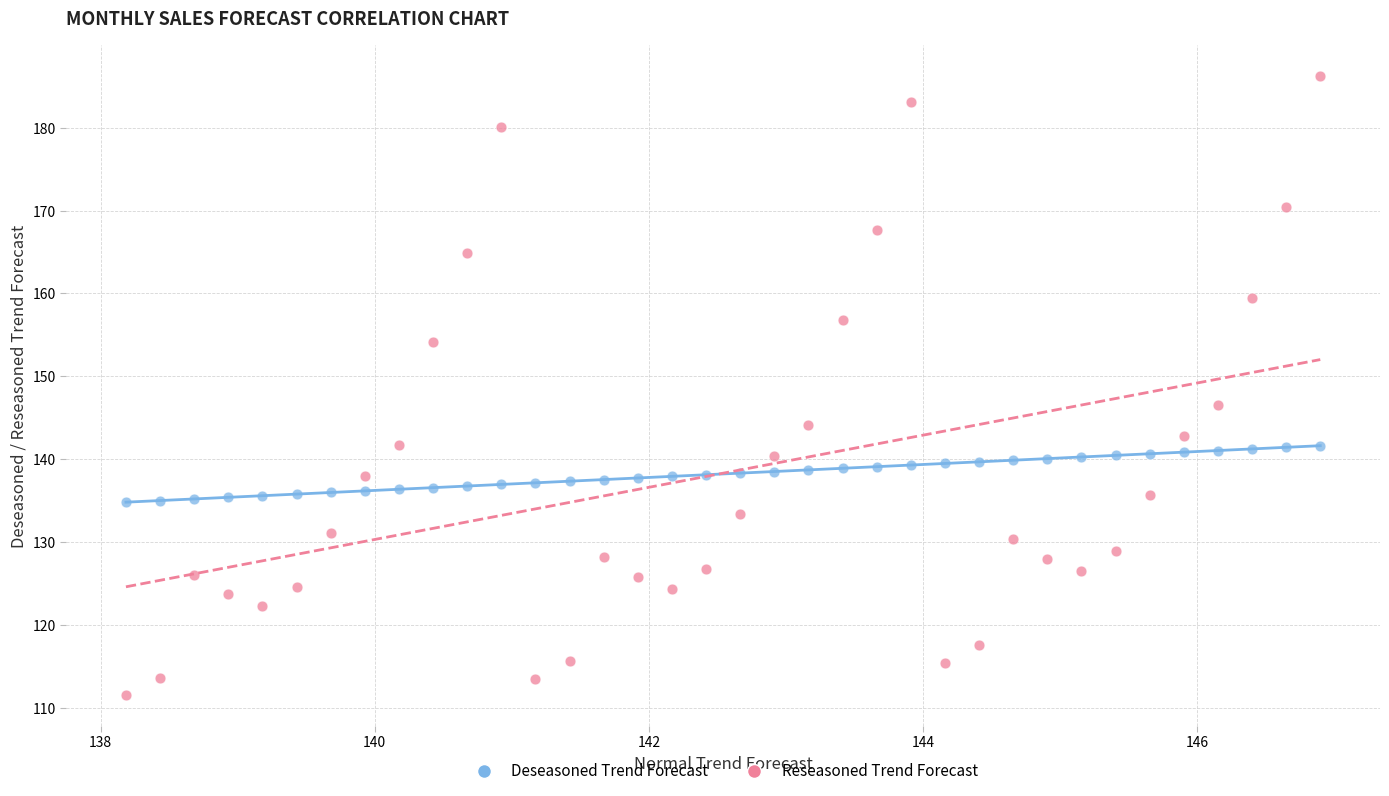

Across all data points, what is the range of X values (max minus min)?

8.7